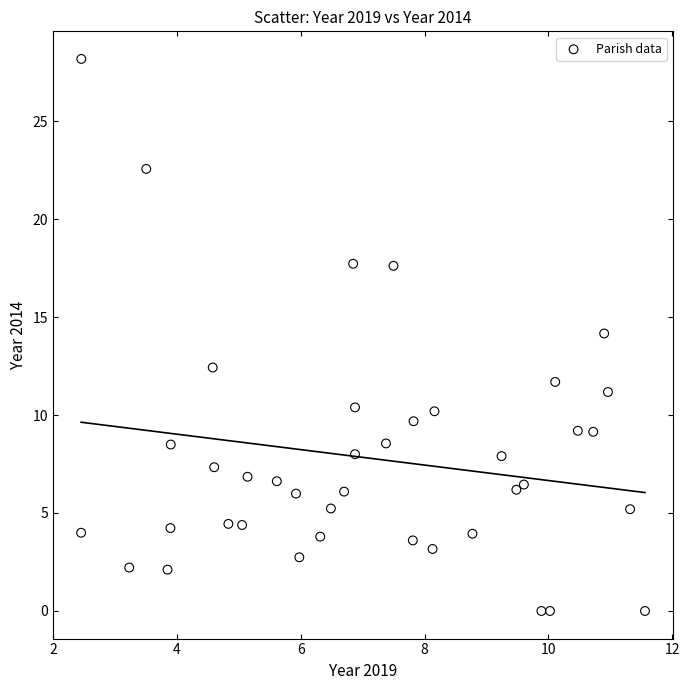

What is the range of X values (max minus min)?

9.1